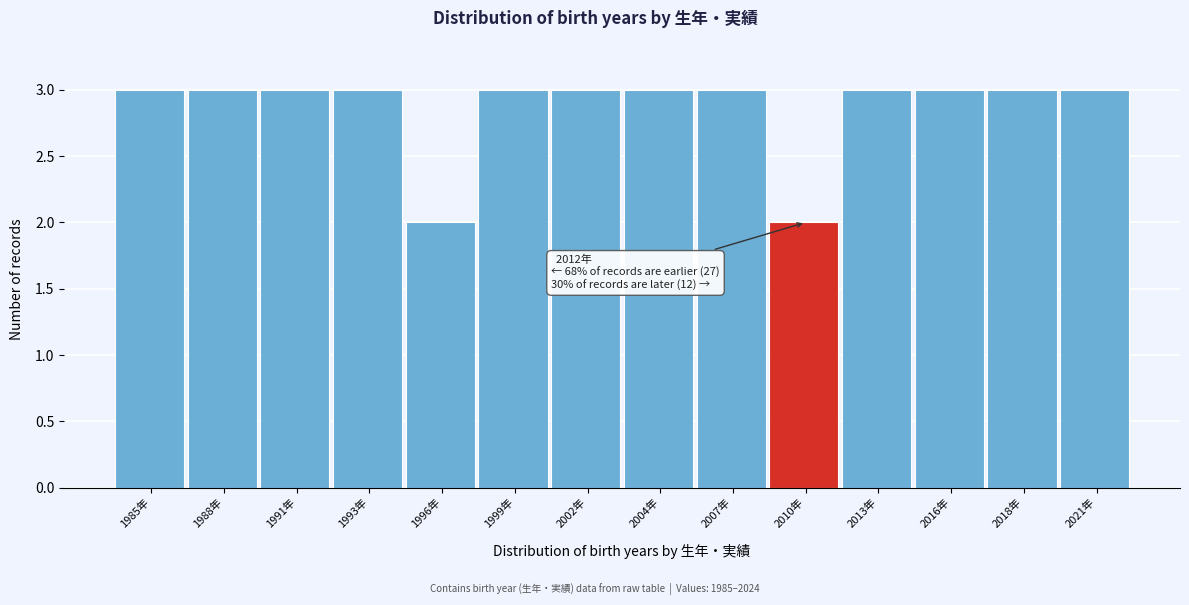

Reading left to right, list all the values displayed in this chart.

3	3	3	3	2	3	3	3	3	2	3	3	3	3